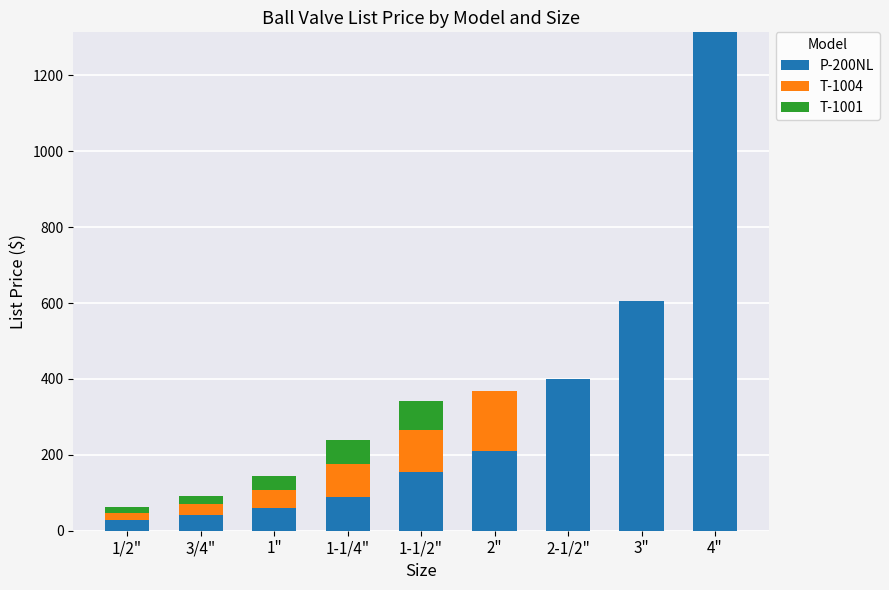

Reading left to right, what are the values for P-200NL?

1/2"=28.4	3/4"=41.4	1"=59.7	1-1/4"=89.8	1-1/2"=155.5	2"=210.5	2-1/2"=401.0	3"=606.4	4"=1313.6